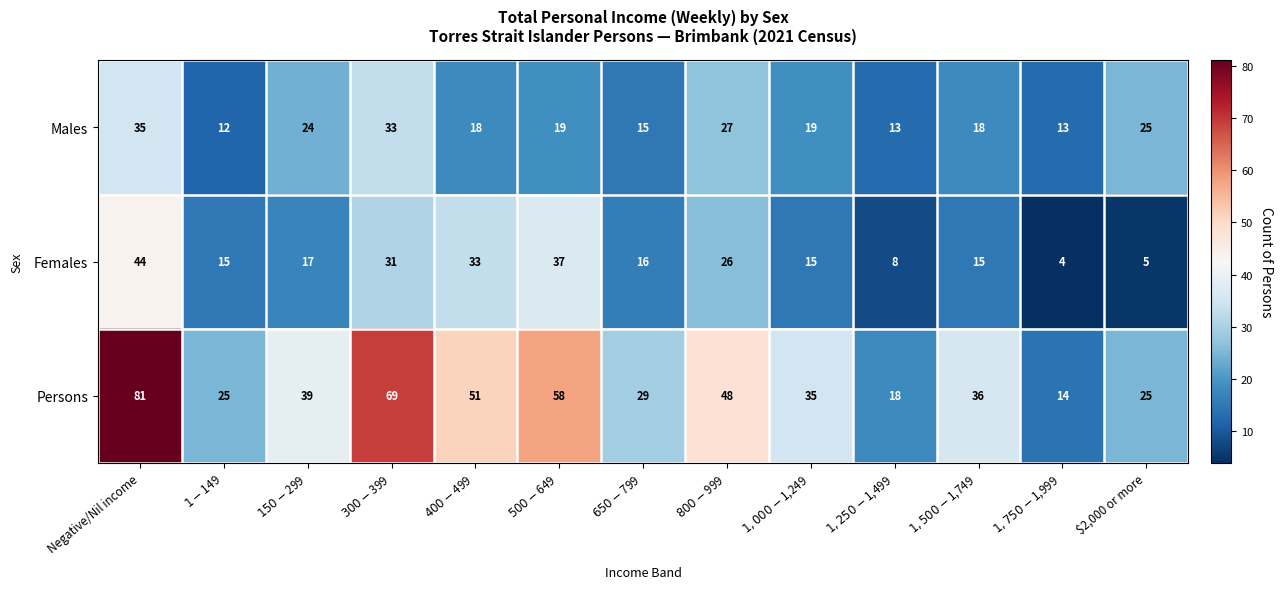

What is the spread (max minus min) of values at $1,750-$1,999?

10